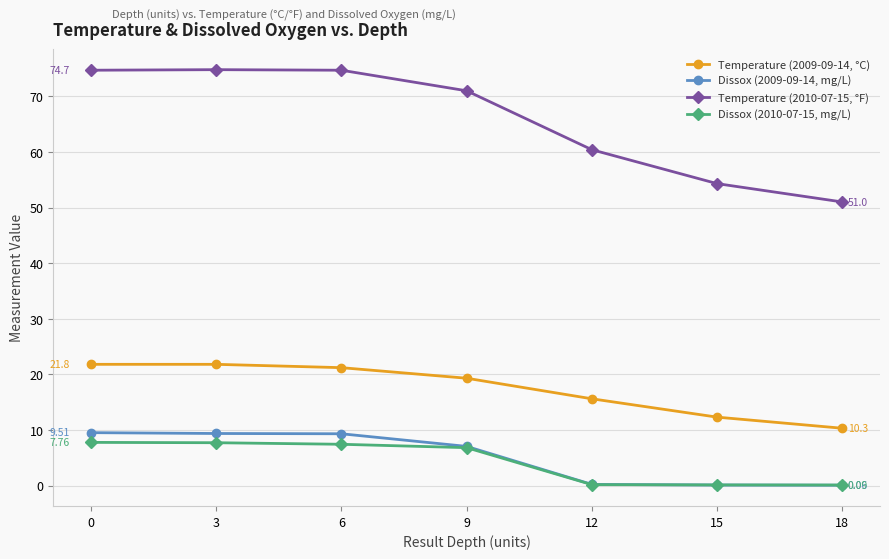

True or false: Temperature (2010-07-15, °F) and Temperature (2009-09-14, °C) intersect in this chart.

False